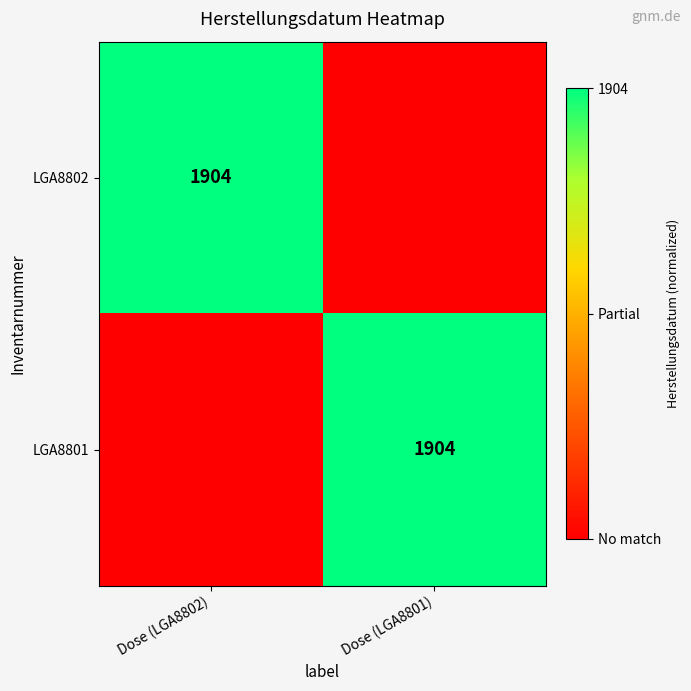

The LGA8802 series shows 504 at Dose (LGA8802). True or false?

False